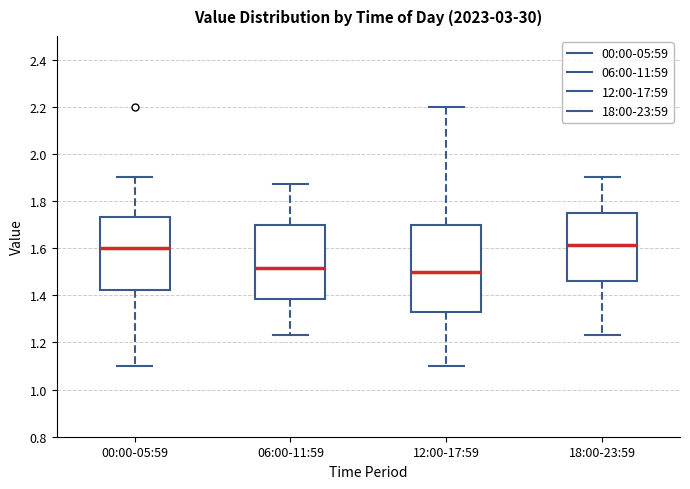

Reading left to right, transcribe this box plot: for each box, give where its median line is, the range the box spans, and where its two whiskers end, as read against the y-axis. The values are not printed on the chart, so give them approximately, as read against the axis.

00:00-05:59: median 1.60, box 1.42 to 1.74, whiskers 1.10 to 1.90
06:00-11:59: median 1.52, box 1.38 to 1.70, whiskers 1.24 to 1.88
12:00-17:59: median 1.50, box 1.34 to 1.70, whiskers 1.10 to 2.20
18:00-23:59: median 1.62, box 1.46 to 1.74, whiskers 1.24 to 1.90